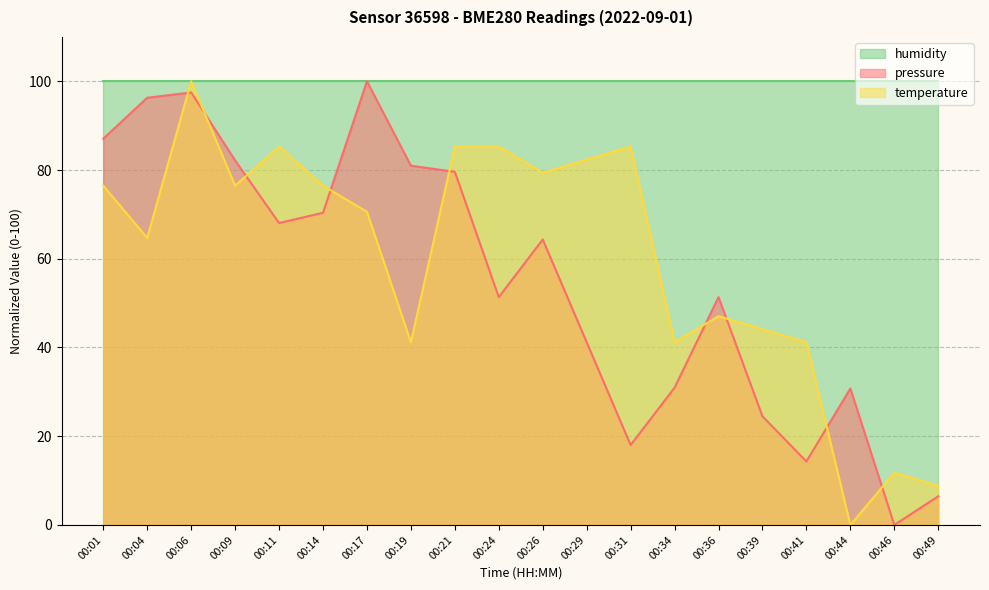

What is the average value of the temperature series?

60.1